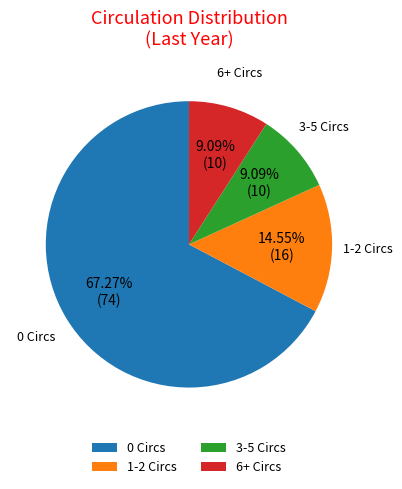

Which category has the biggest portion of the pie?

0 Circs